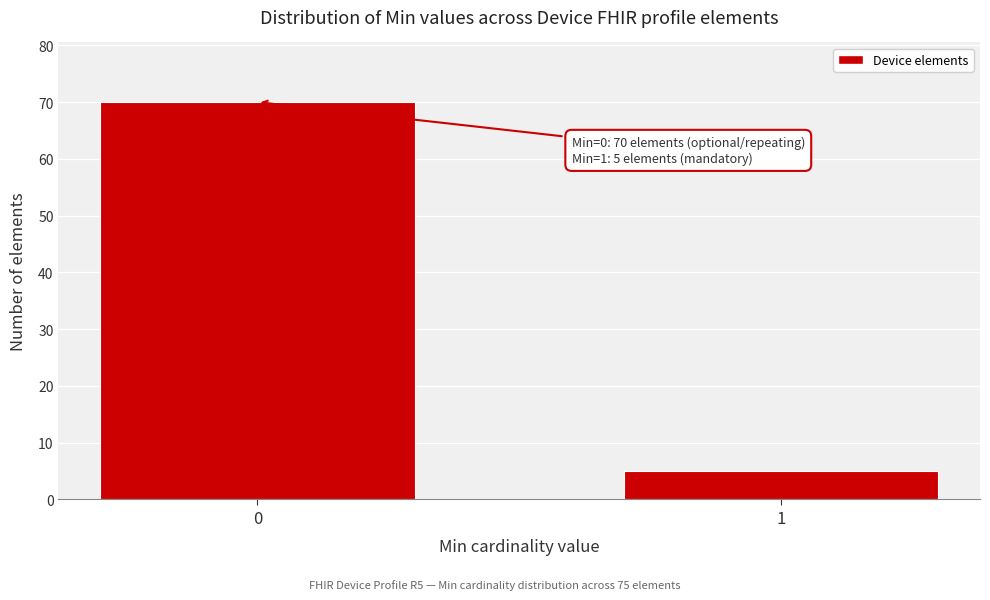

Reading left to right, extract all data points from this chart.

70	5